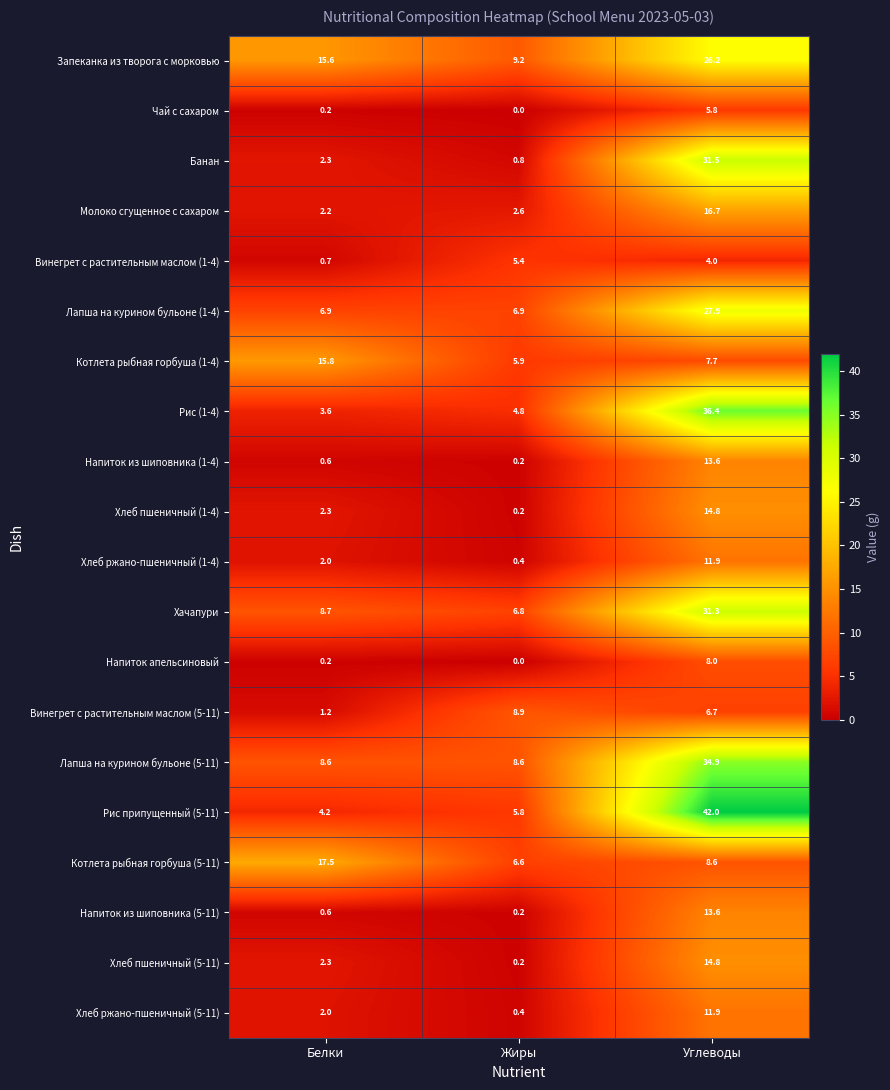

What is the total value across all series at Белки?

97.5